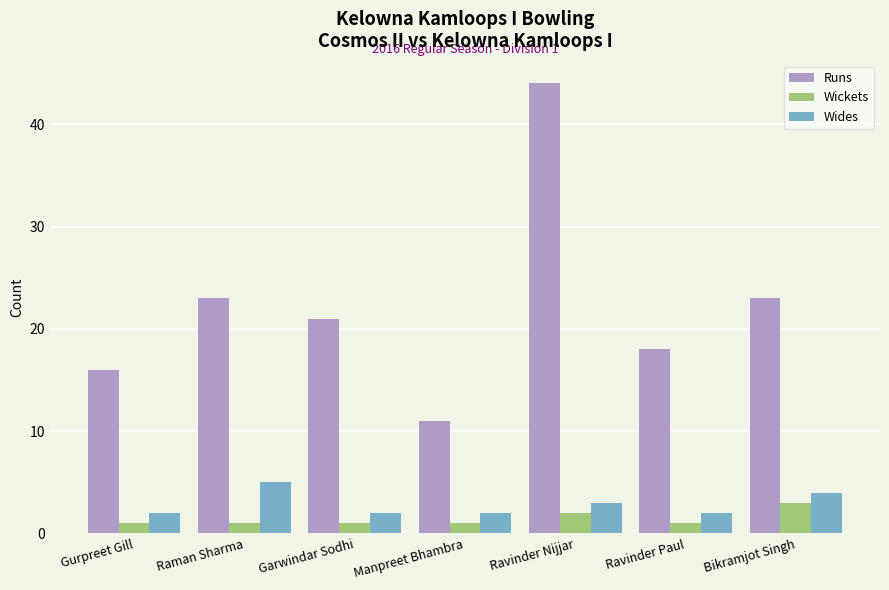

How many bars are there in each group?

3